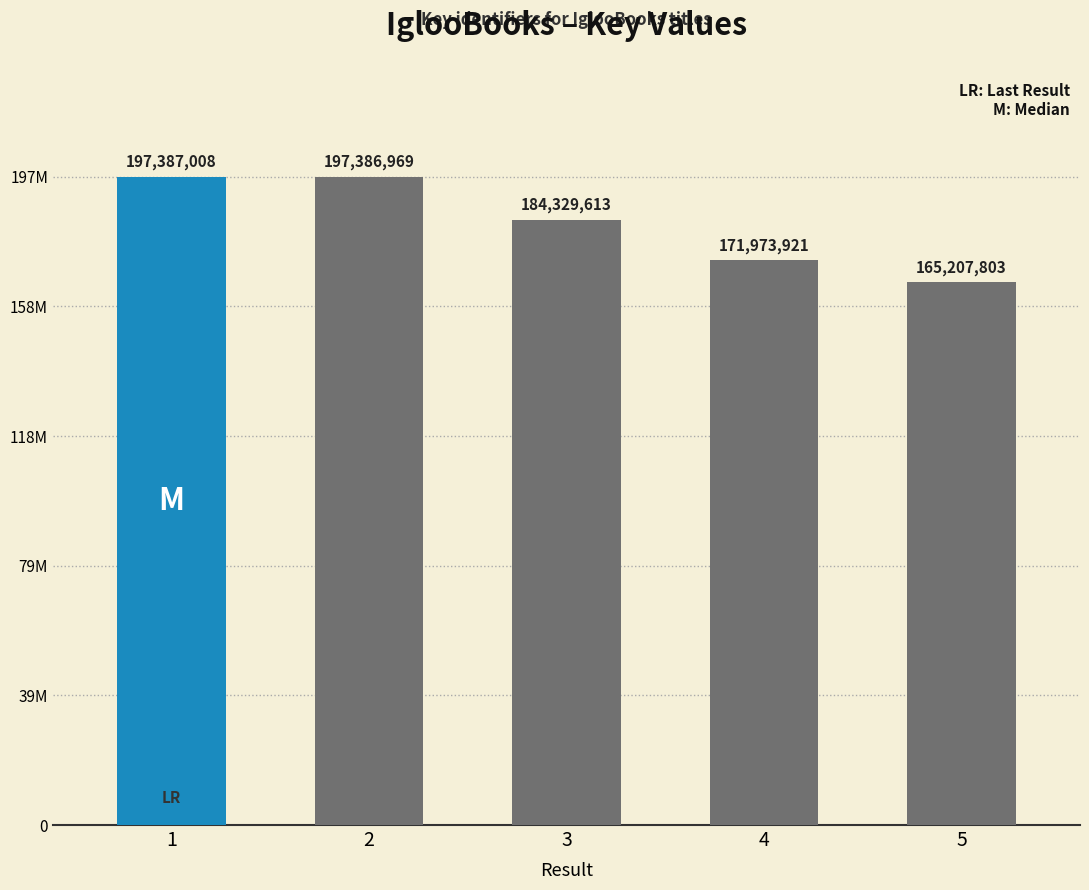

The chart shows a value of 70047623 at 5. True or false?

False